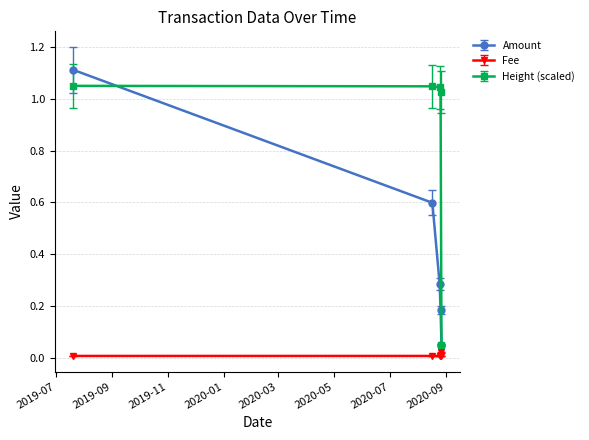

True or false: Fee and Amount intersect in this chart.

False